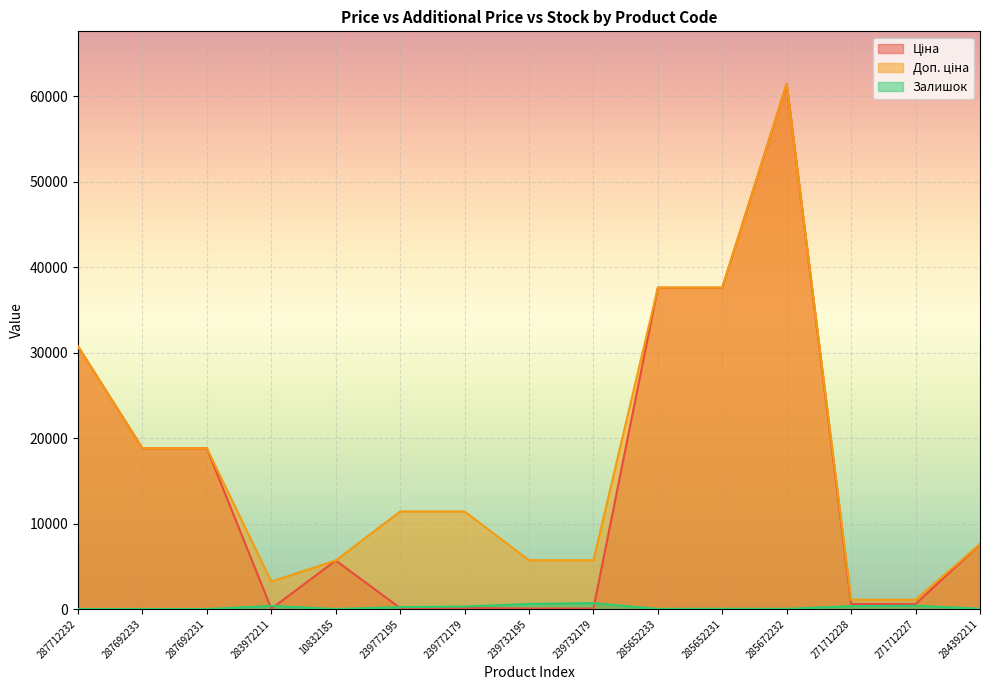

What are all the series names shown in the legend?

Ціна, Доп. ціна, Залишок